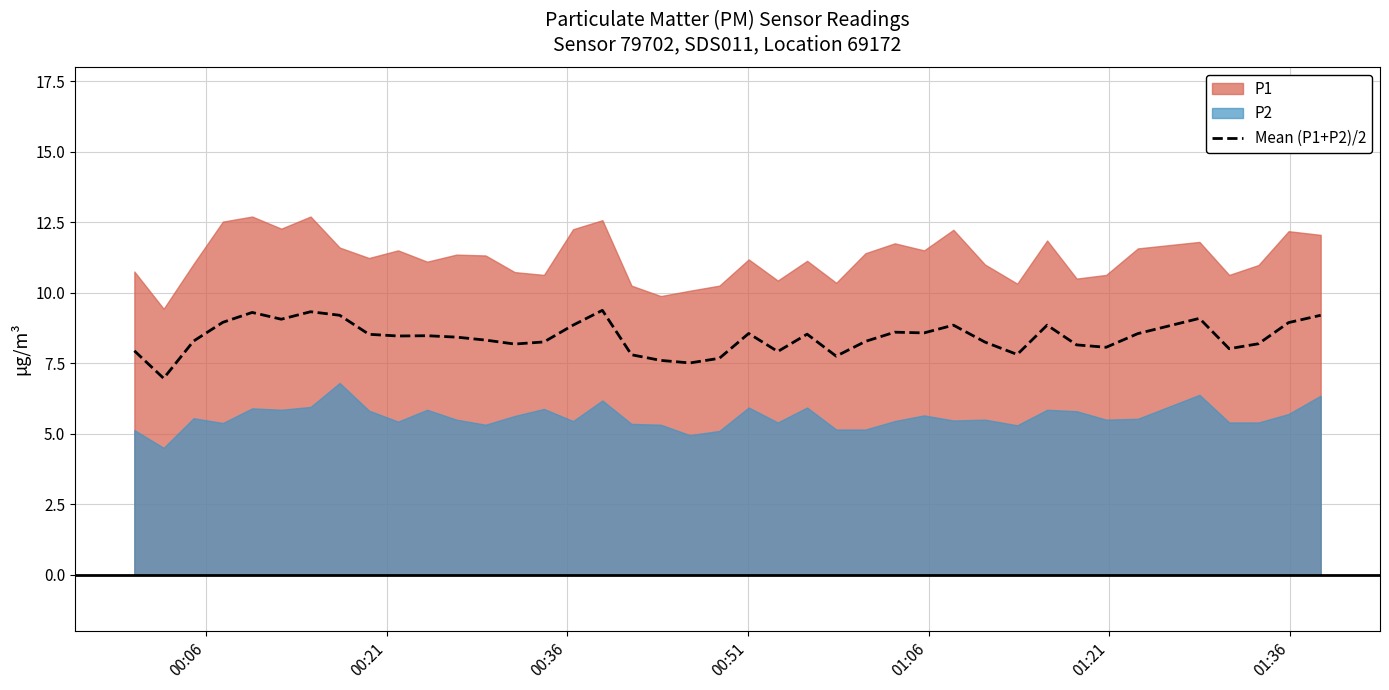

Does the chart display data point markers on the line(s)?

No